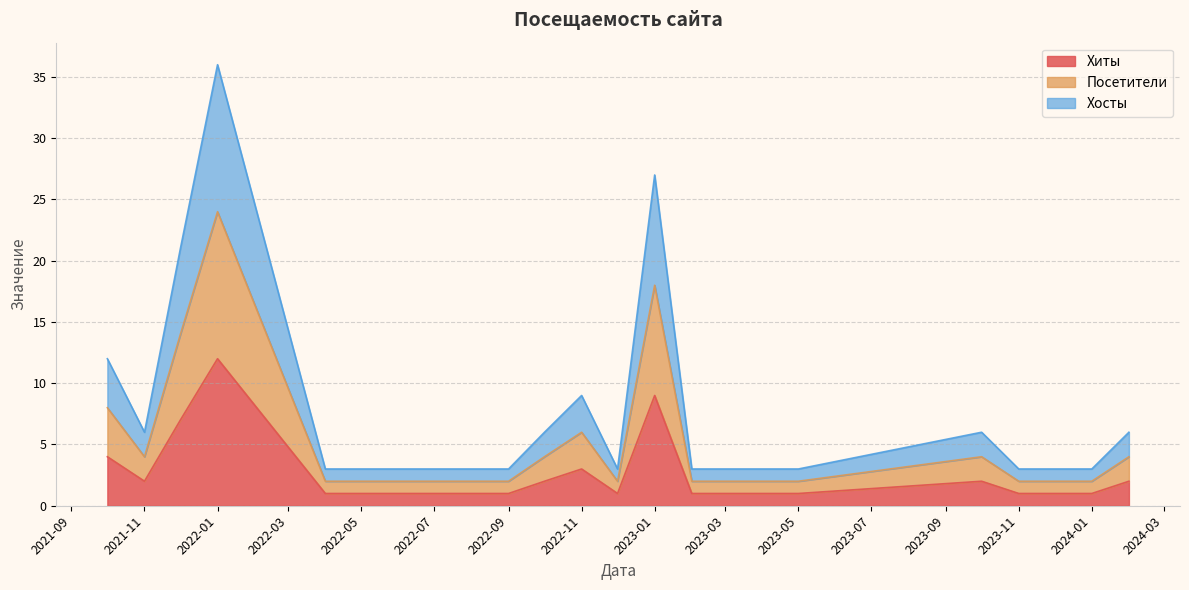

What is the label of the 5th point from the left?

2022-04